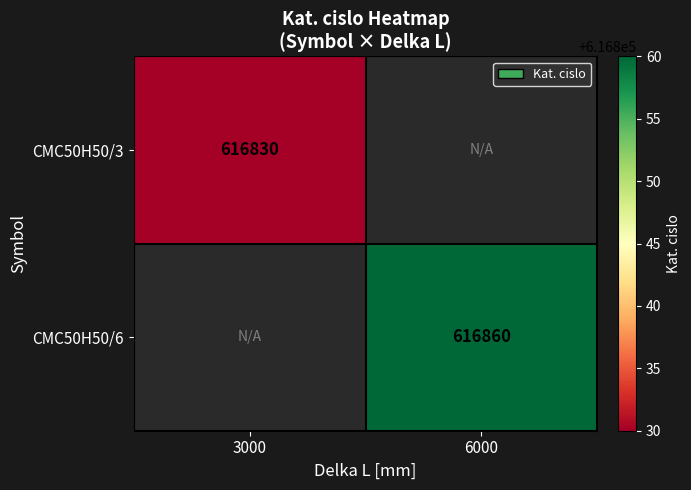

How many series are shown in this chart?

2